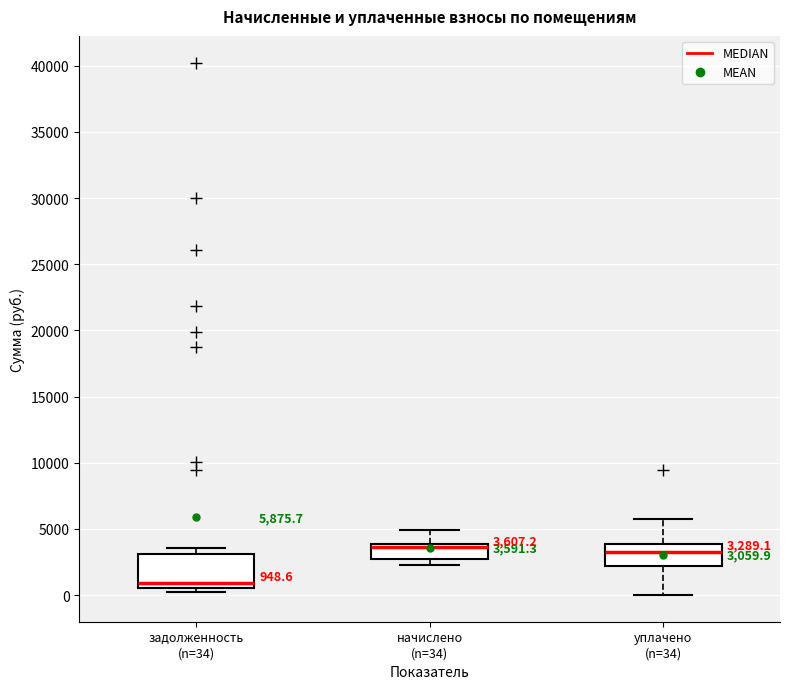

Which box's median line is the lowest?

задолженность (n=34)